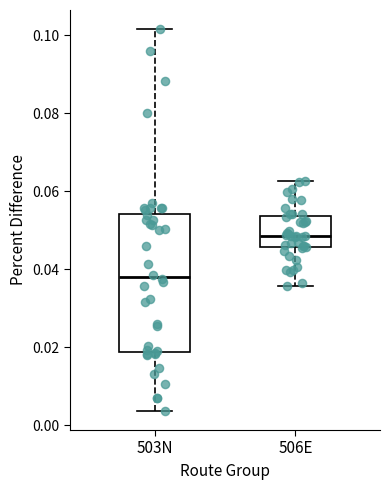

Which box has the highest median line?

506E